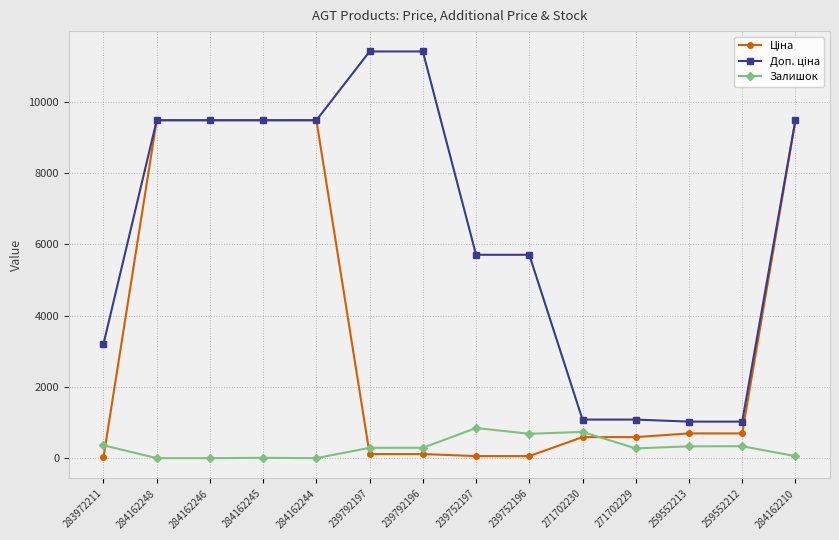

What is the spread (max minus min) of values at 259552212?

690.6